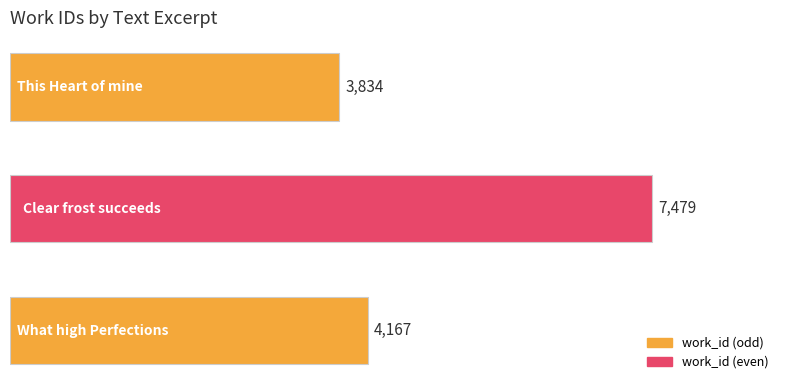

What is the smallest value displayed?

3834